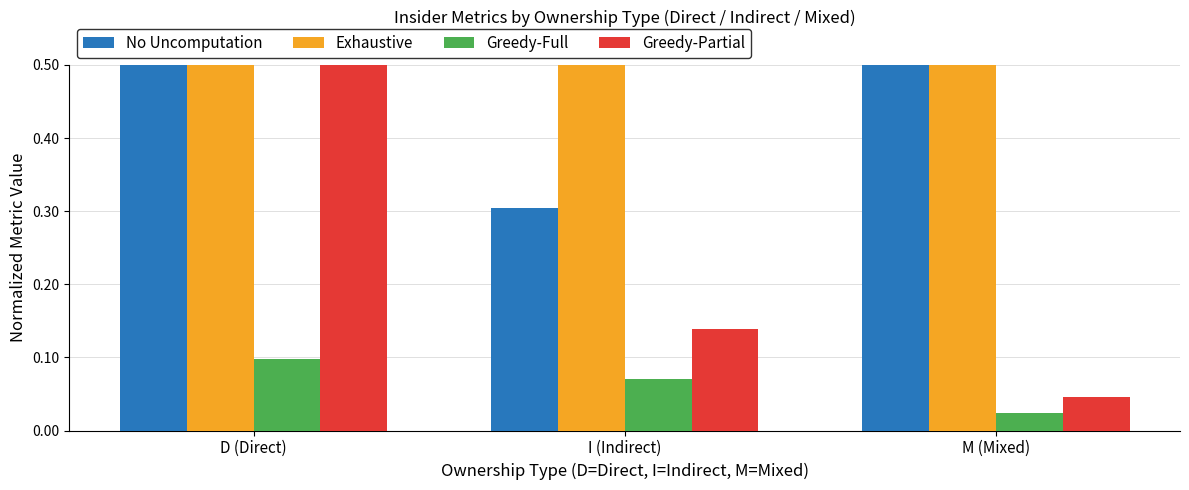

The Greedy-Partial series shows 0.0 at I (Indirect). True or false?

False